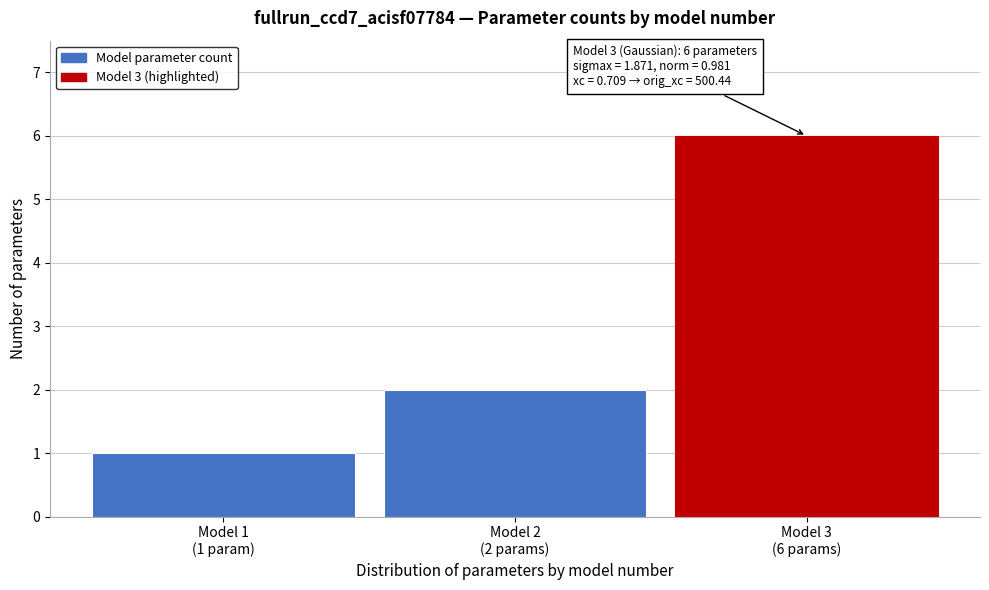

Reading left to right, list all the values displayed in this chart.

1	2	6